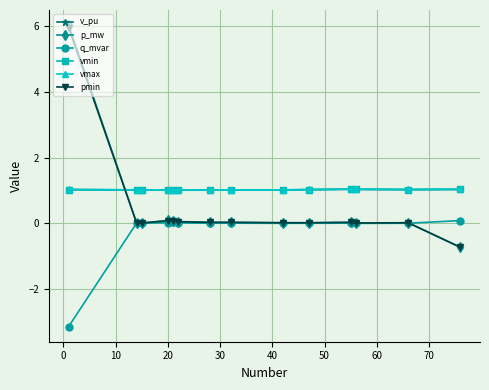

True or false: vmax has more than 0 interior local peaks.

True